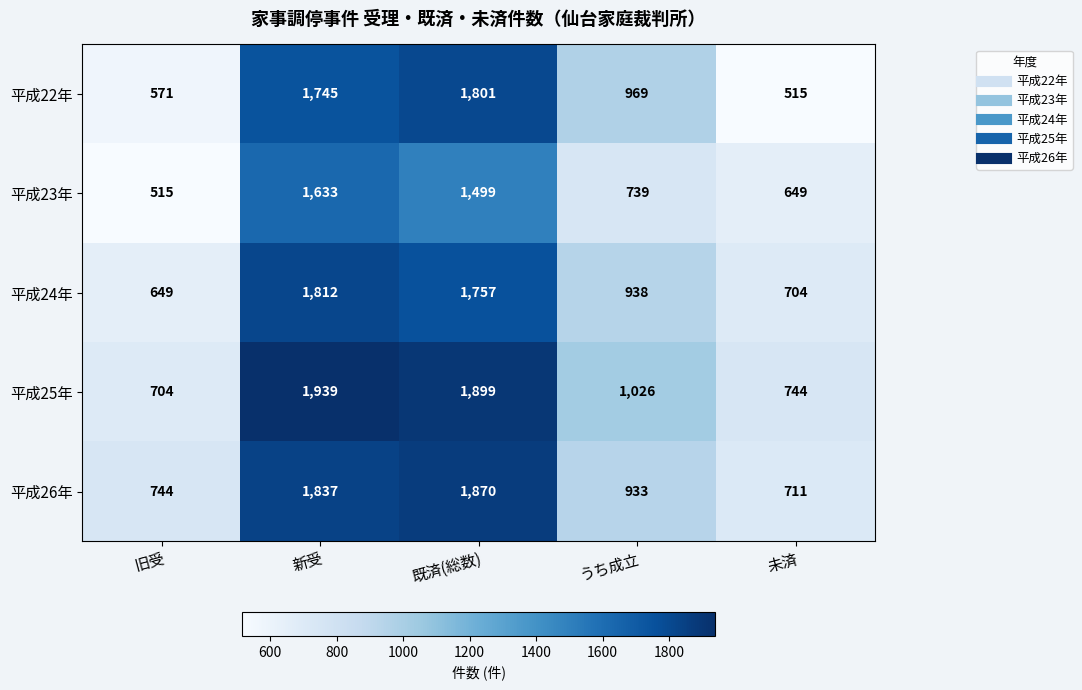

Reading right to left, list all the values displayed in this chart.

平成22年: 515	969	1801	1745	571
平成23年: 649	739	1499	1633	515
平成24年: 704	938	1757	1812	649
平成25年: 744	1026	1899	1939	704
平成26年: 711	933	1870	1837	744